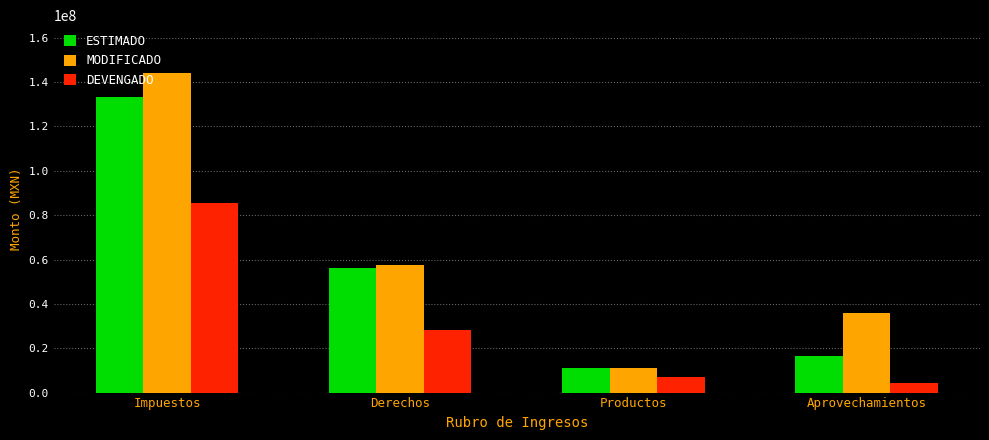

At which label does ESTIMADO first exceed 56335809?

Impuestos